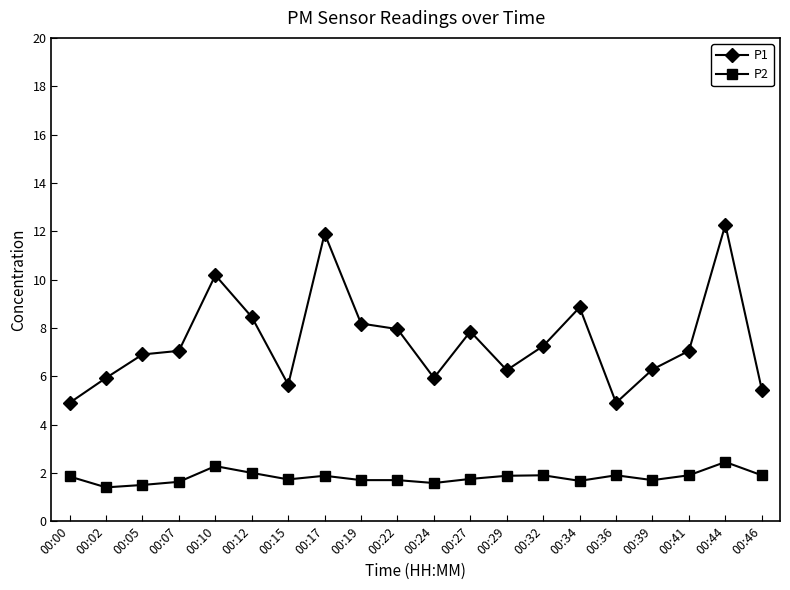

Rank the series by their maximum value, from highest to lowest.

P1, P2